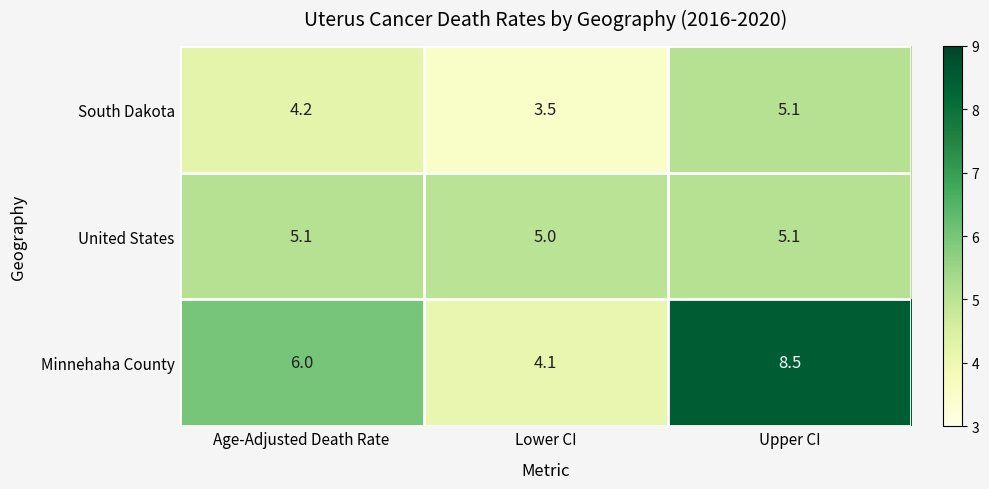

What is the total value across all series at Age-Adjusted Death Rate?

15.3